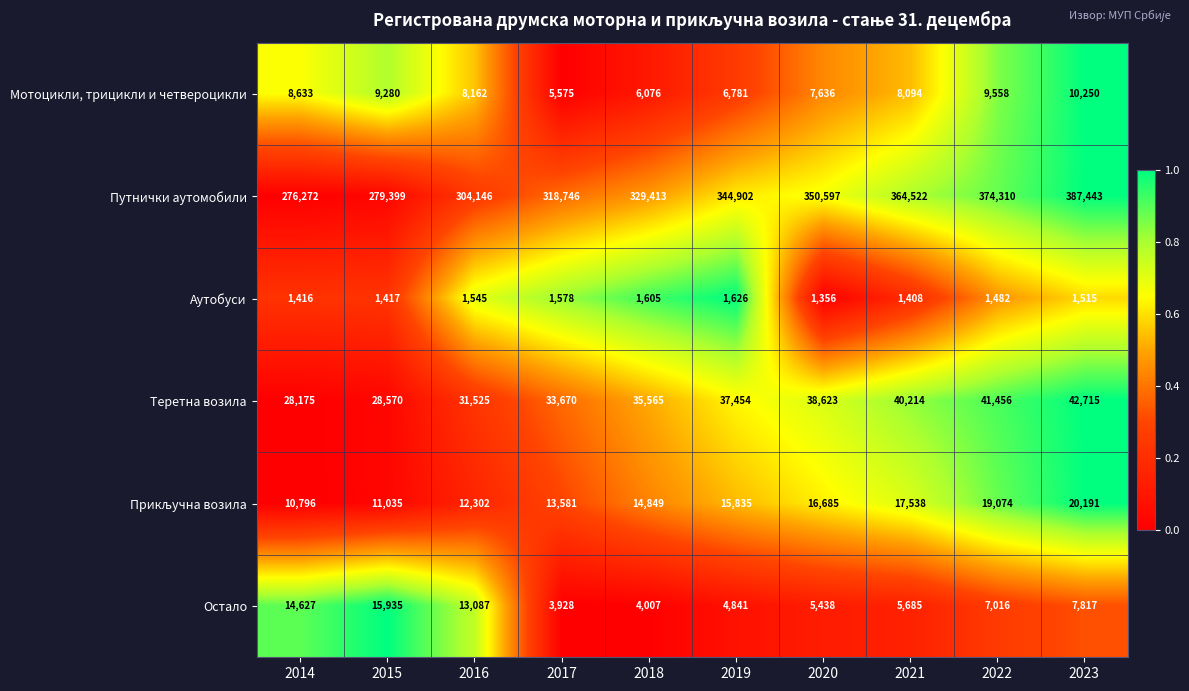

Rank the categories by Теретна возила value from highest to lowest.

2023, 2022, 2021, 2020, 2019, 2018, 2017, 2016, 2015, 2014